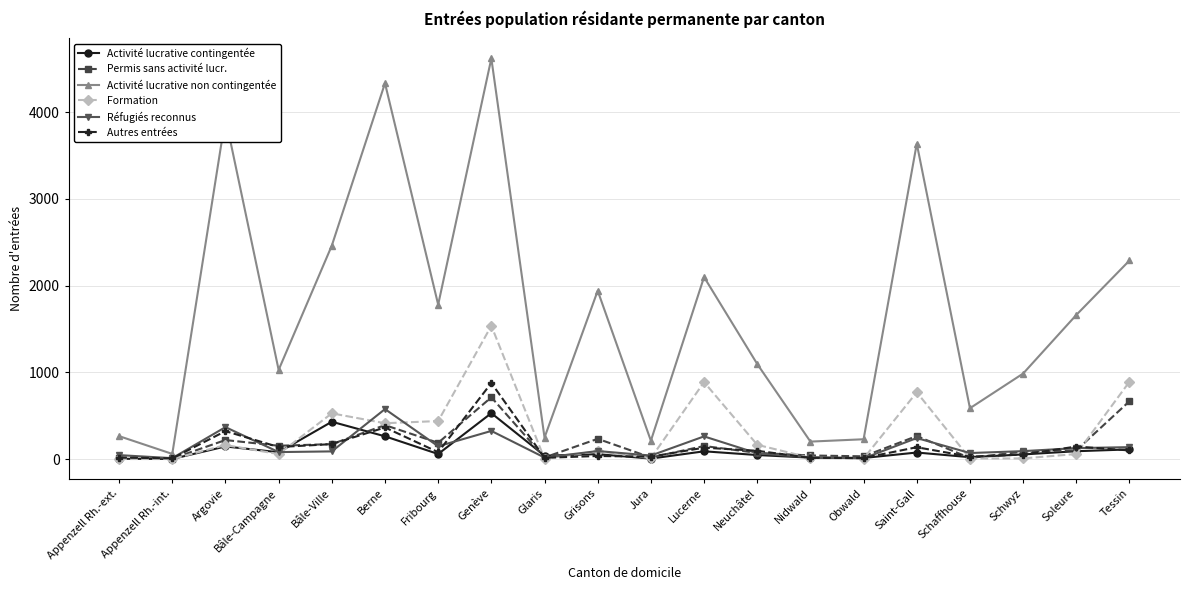

At how many categories does at least one series exceed 2745?

4